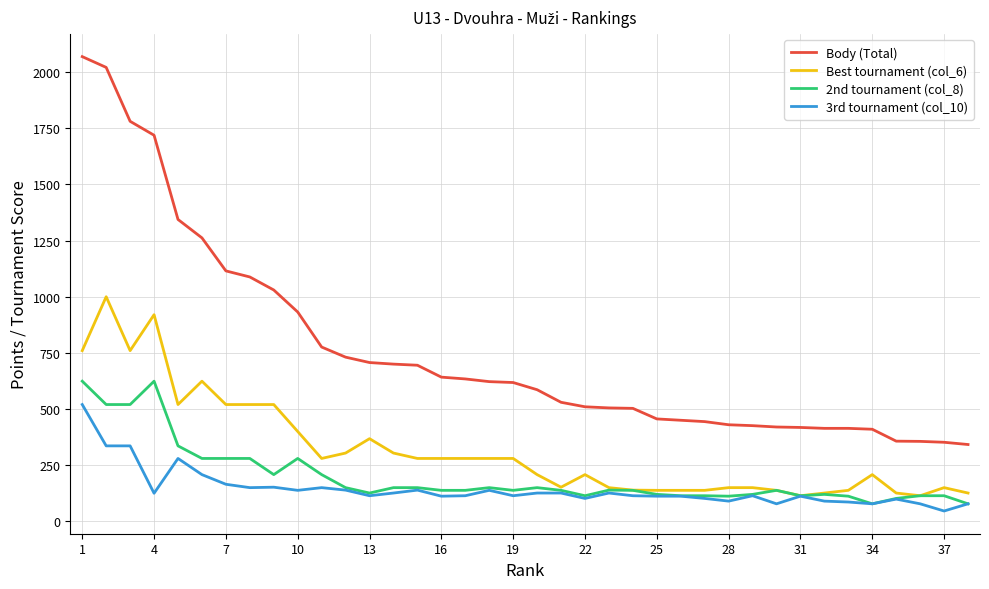

What are all the series names shown in the legend?

Body (Total), Best tournament (col_6), 2nd tournament (col_8), 3rd tournament (col_10)